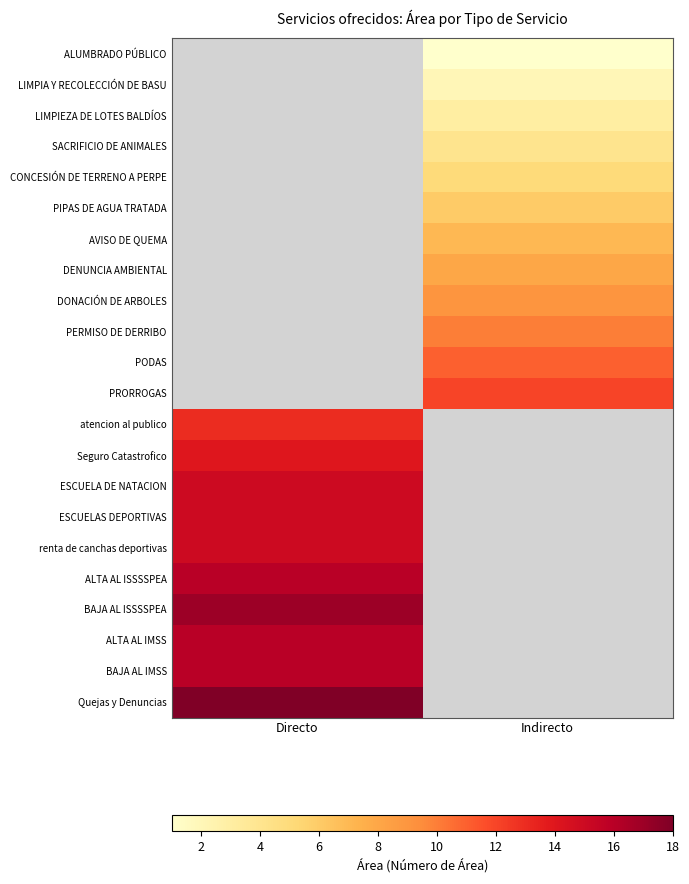

What is the difference between the highest and lowest values at Directo?

18